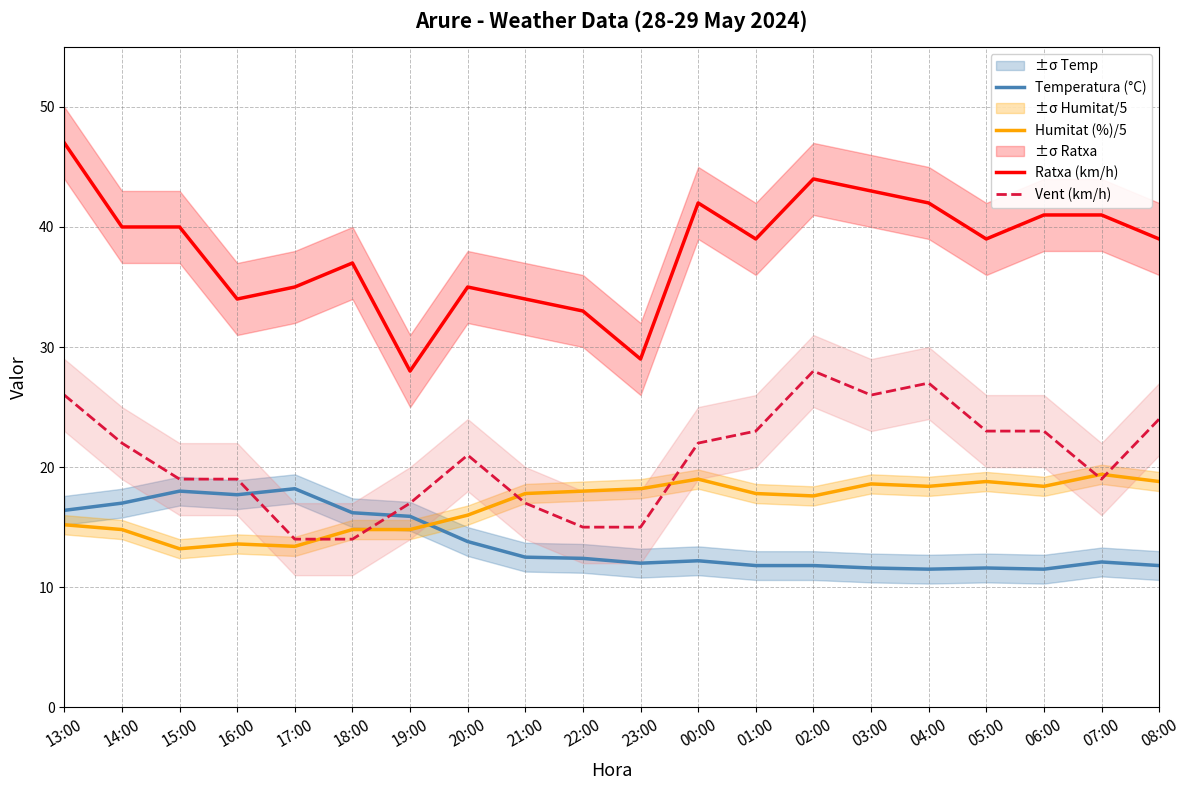

Which series has the largest total across all categories?

Ratxa (km/h)